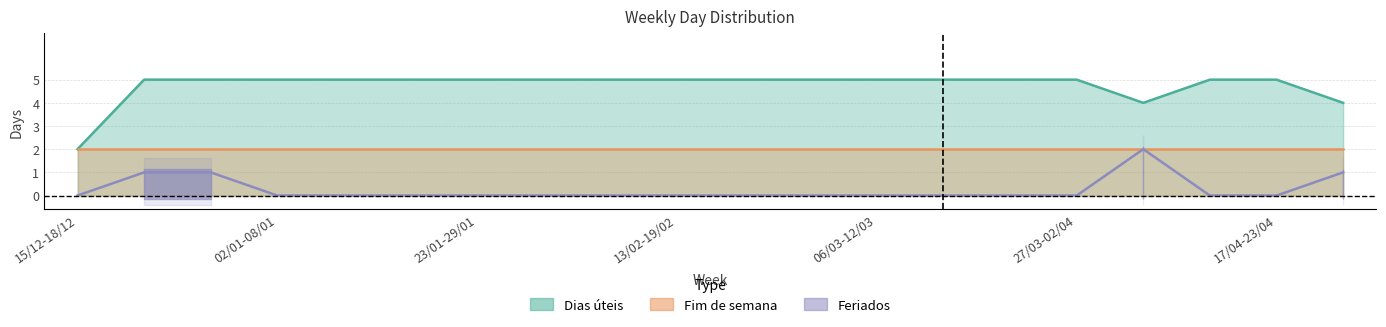

Does the chart have visible grid lines?

Yes